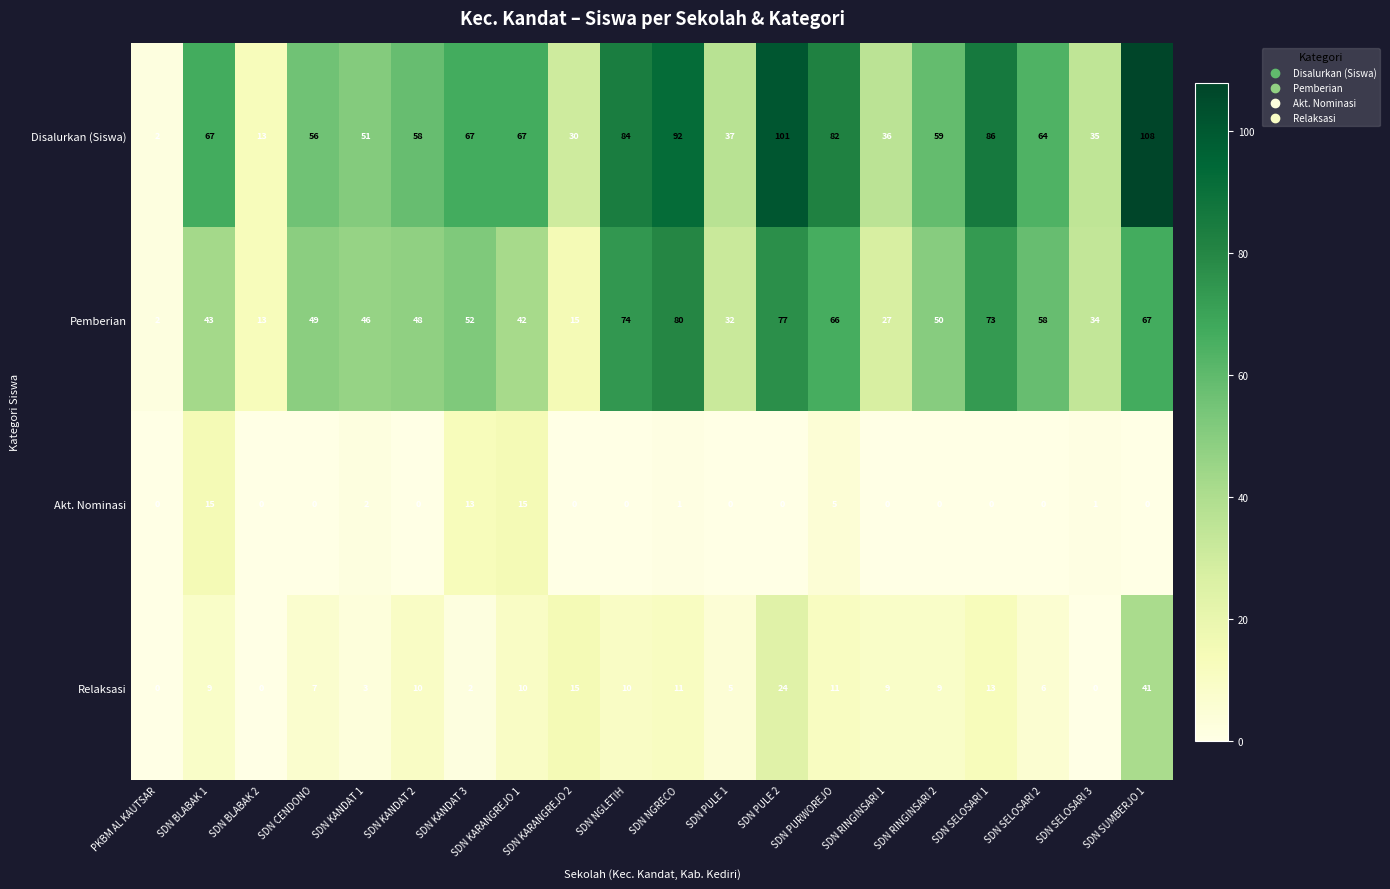

At which label is Relaksasi closest to 20?

SDN PULE 2